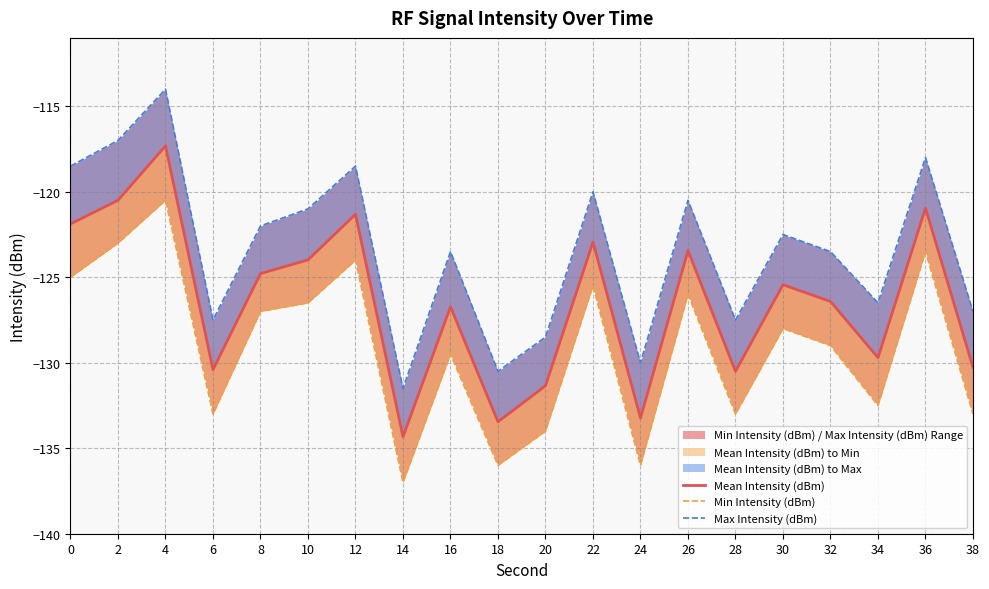

What is the minimum value shown in the chart?

-137.0